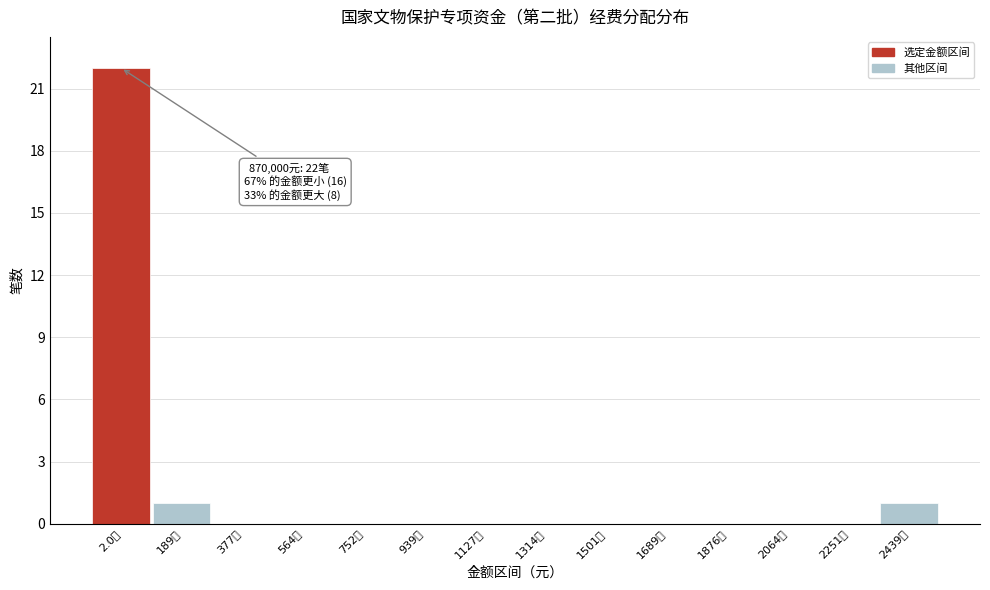

Reading left to right, what are all the values shown in this chart?

2.0万=22	189万=1	377万=0	564万=0	752万=0	939万=0	1127万=0	1314万=0	1501万=0	1689万=0	1876万=0	2064万=0	2251万=0	2439万=1